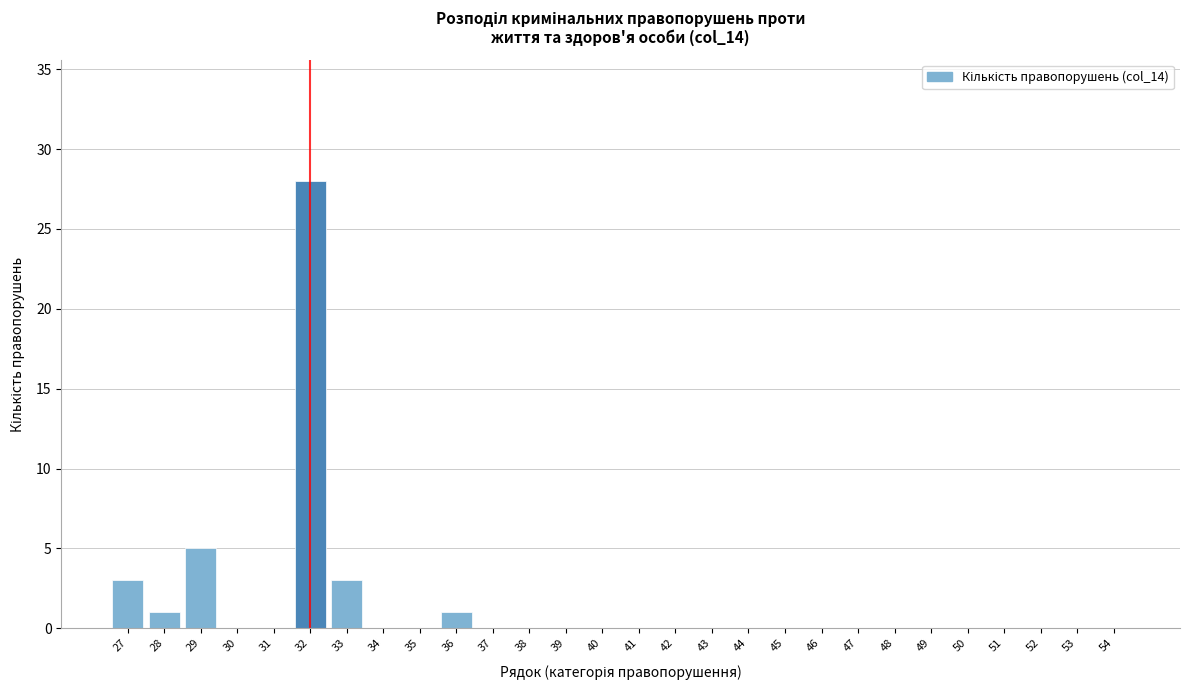

Reading left to right, transcribe all the data shown in this chart.

27=3	28=1	29=5	30=0	31=0	32=28	33=3	34=0	35=0	36=1	37=0	38=0	39=0	40=0	41=0	42=0	43=0	44=0	45=0	46=0	47=0	48=0	49=0	50=0	51=0	52=0	53=0	54=0